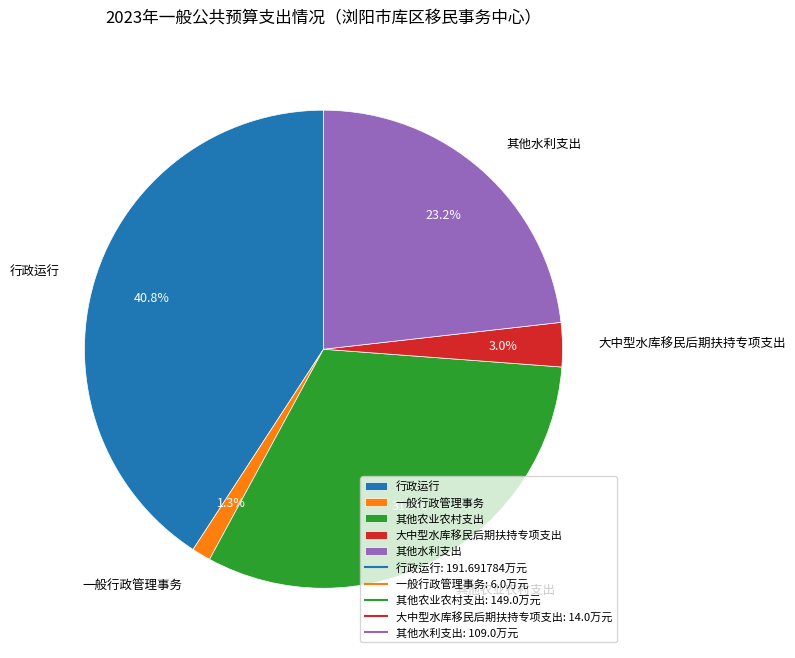

Is there any slice that represents more than half of the pie?

No